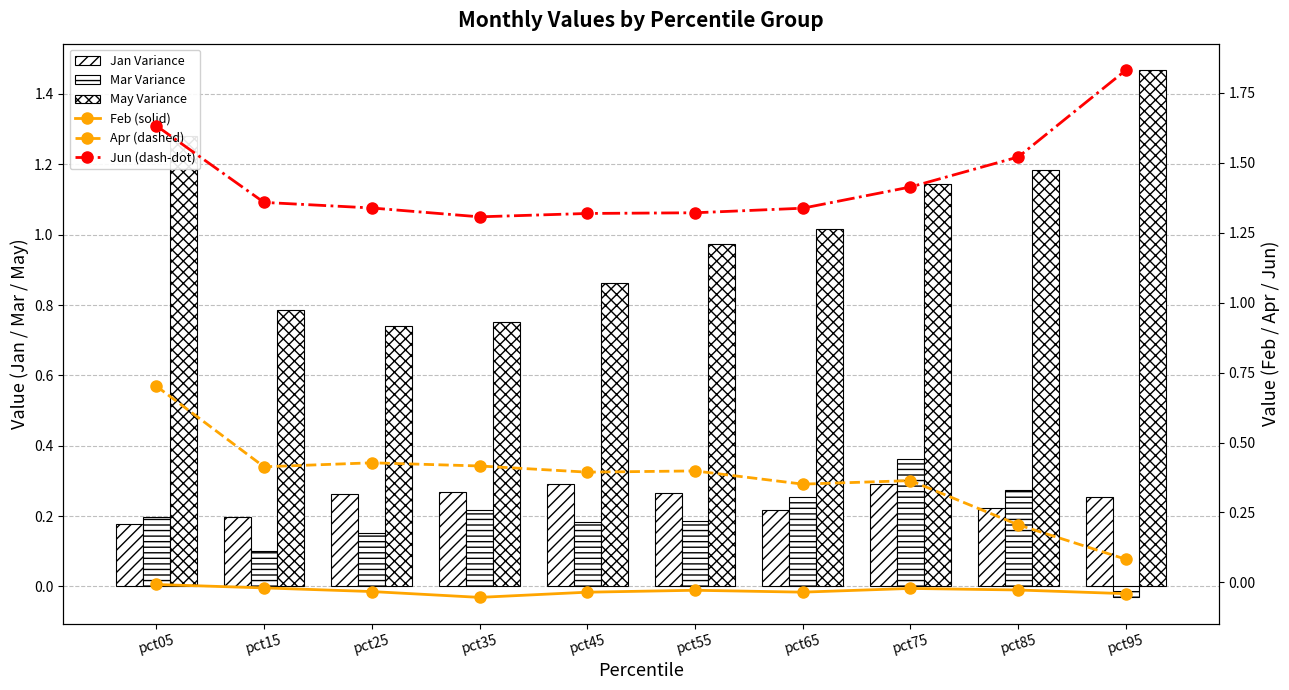

Reading left to right, what are all the values shown in this chart?

Jan Variance: 0.2	0.2	0.3	0.3	0.3	0.3	0.2	0.3	0.2	0.3
Mar Variance: 0.2	0.1	0.2	0.2	0.2	0.2	0.3	0.4	0.3	-0.0
May Variance: 1.3	0.8	0.7	0.8	0.9	1.0	1.0	1.1	1.2	1.5
Feb (solid): -0.0	-0.0	-0.0	-0.1	-0.0	-0.0	-0.0	-0.0	-0.0	-0.0
Apr (dashed): 0.7	0.4	0.4	0.4	0.4	0.4	0.4	0.4	0.2	0.1
Jun (dash-dot): 1.6	1.4	1.3	1.3	1.3	1.3	1.3	1.4	1.5	1.8